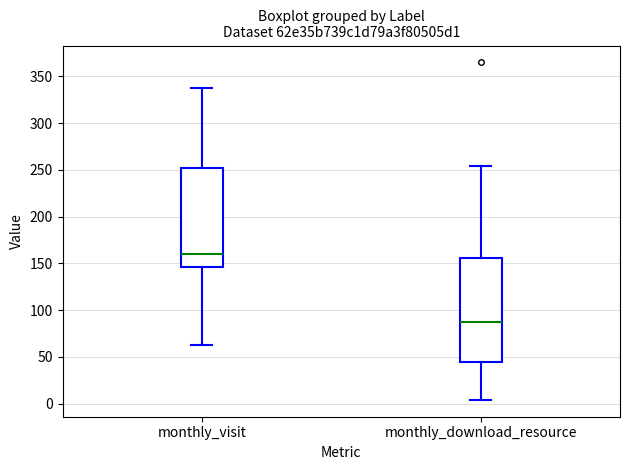

Reading left to right, transcribe this box plot: for each box, give where its median line is, the range the box spans, and where its two whiskers end, as read against the y-axis. The values are not printed on the chart, so give them approximately, as read against the axis.

monthly_visit: median 160, box 145 to 250, whiskers 65 to 340
monthly_download_resource: median 85, box 45 to 155, whiskers 5 to 255